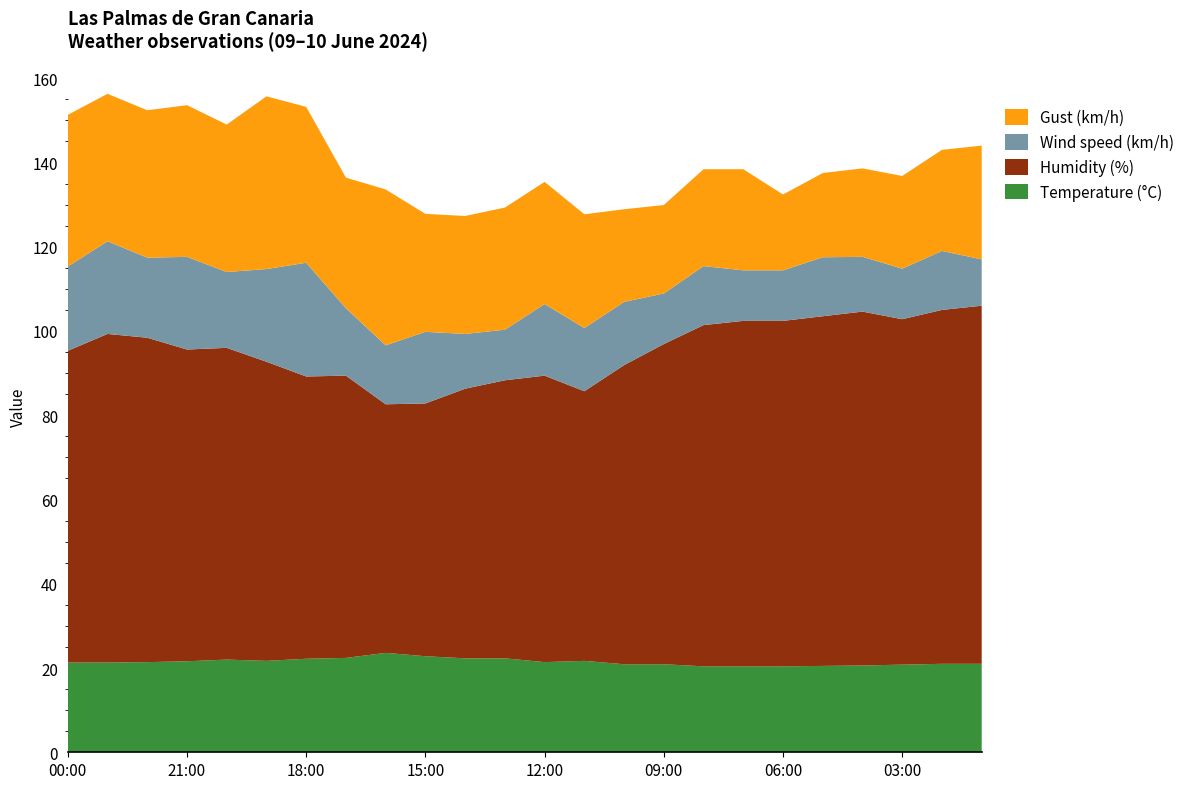

Reading right to left, list all the values displayed in this chart.

Temperature (°C): 21.0	21.0	20.8	20.6	20.5	20.4	20.4	20.4	20.9	20.9	21.7	21.4	22.3	22.3	22.8	23.6	22.4	22.2	21.7	22.0	21.6	21.4	21.3	21.3
Humidity (%): 85.0	84.0	82.0	84.0	83.0	82.0	82.0	81.0	76.0	71.0	64.0	68.0	66.0	64.0	60.0	59.0	67.0	67.0	71.0	74.0	74.0	77.0	78.0	74.0
Wind speed (km/h): 11.0	14.0	12.0	13.0	14.0	12.0	12.0	14.0	12.0	15.0	15.0	17.0	12.0	13.0	17.0	14.0	16.0	27.0	22.0	18.0	22.0	19.0	22.0	20.0
Gust (km/h): 27.0	24.0	22.0	21.0	20.0	18.0	24.0	23.0	21.0	22.0	27.0	29.0	29.0	28.0	28.0	37.0	31.0	37.0	41.0	35.0	36.0	35.0	35.0	36.0